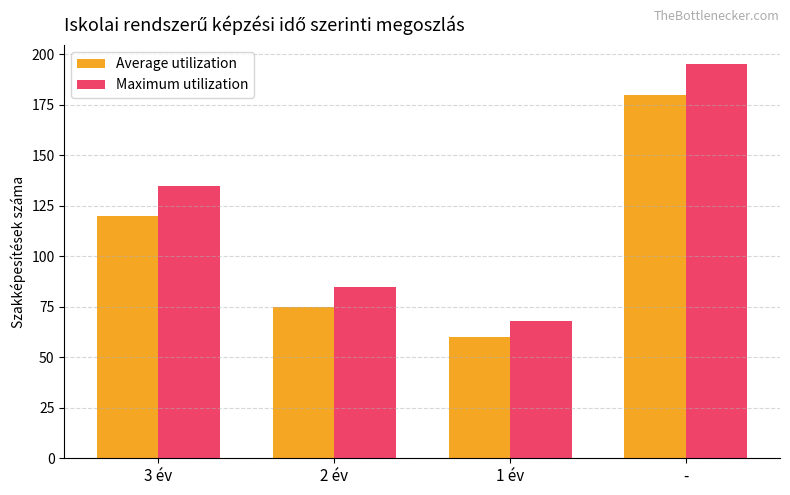

Reading left to right, list all the values displayed in this chart.

Average utilization: 3 év=120	2 év=75	1 év=60	-=180
Maximum utilization: 3 év=135	2 év=85	1 év=68	-=195